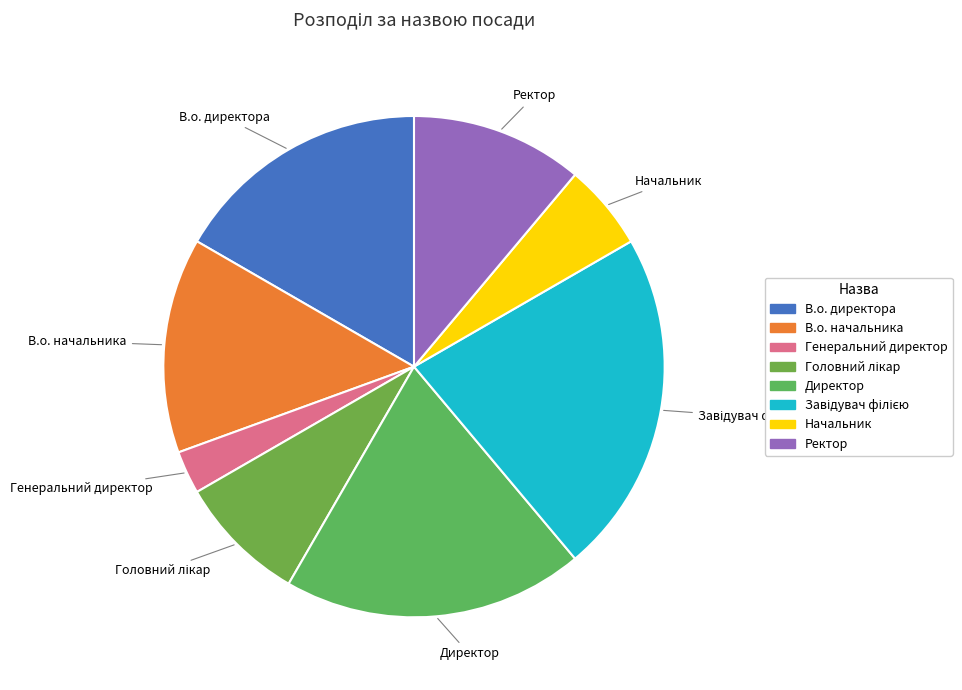

What is the ratio of the value at В.о. директора to the value at Начальник?

3.0